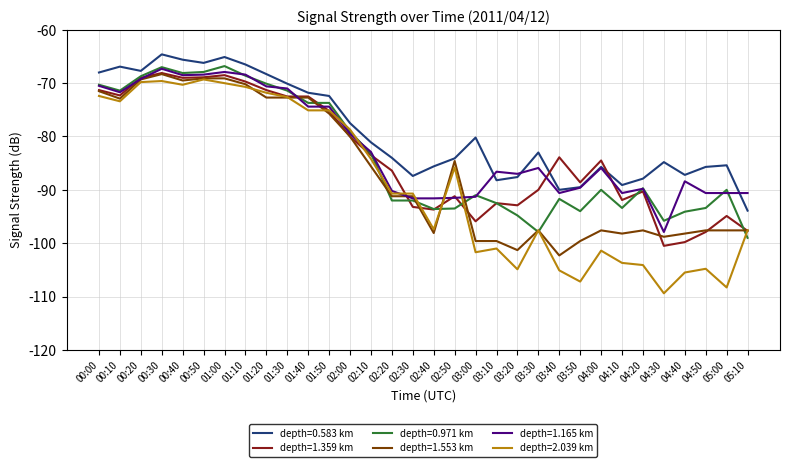

What position from the left is 00:30?

4